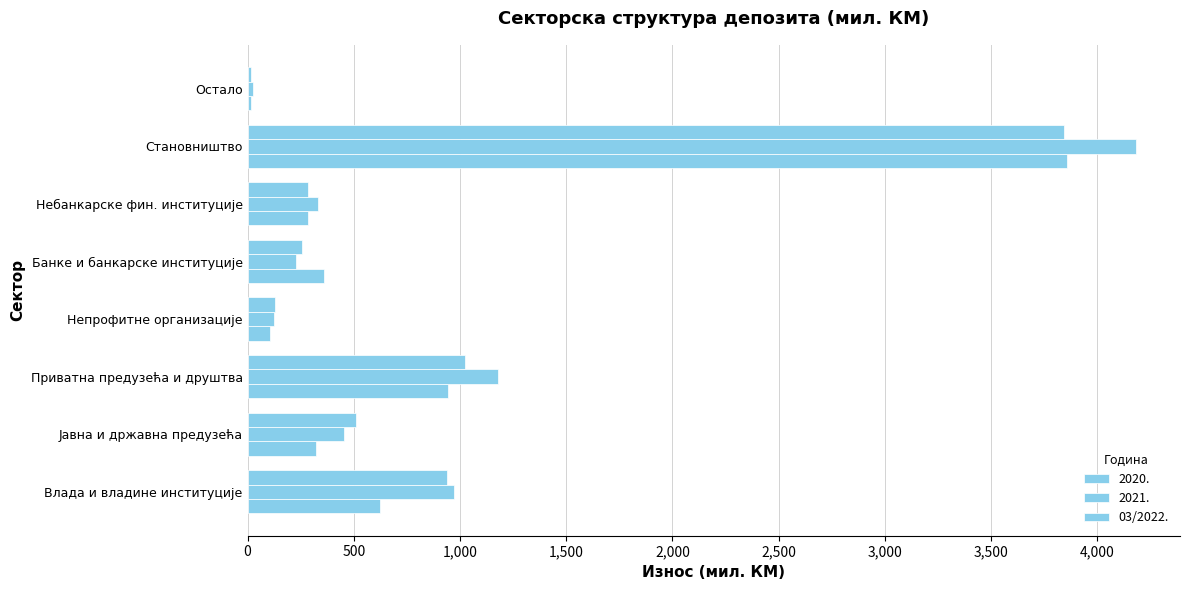

How many data points does each series have?

8